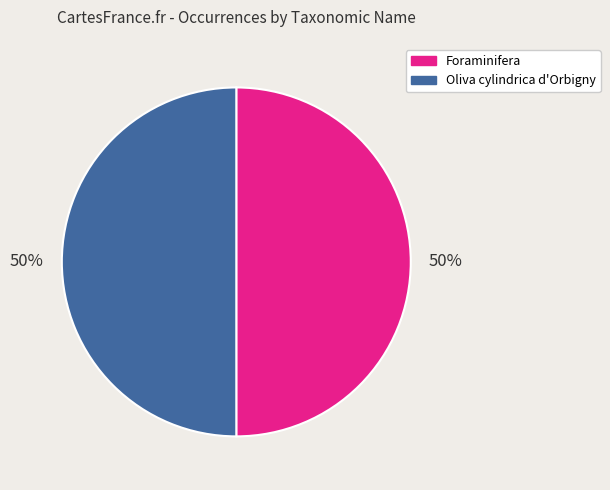

To the nearest percent, what is the average slice percentage?

50%